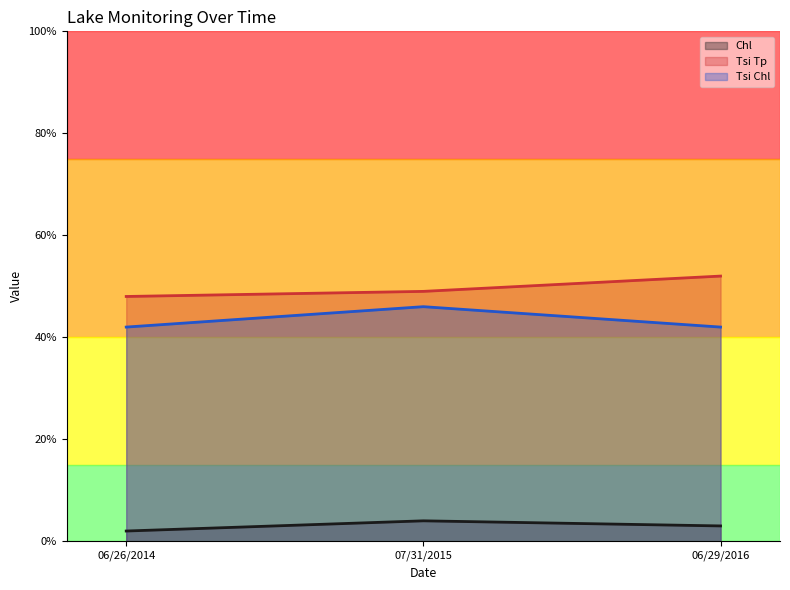

How many lines are shown in the chart?

3